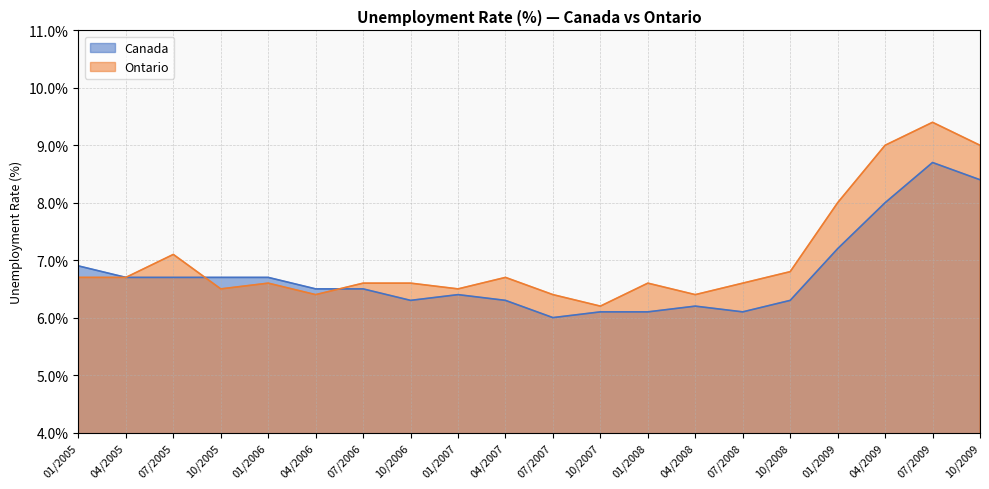

At which category is the sum across all series the highest?

07/2009